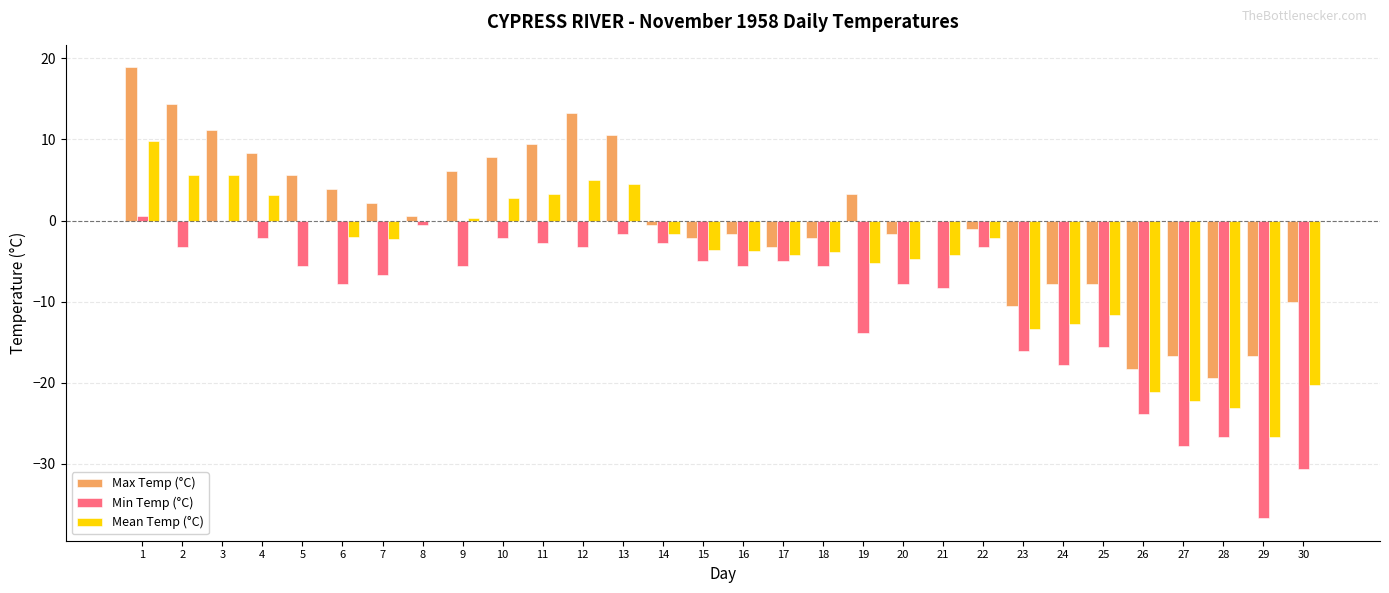

How many series are shown in this chart?

3